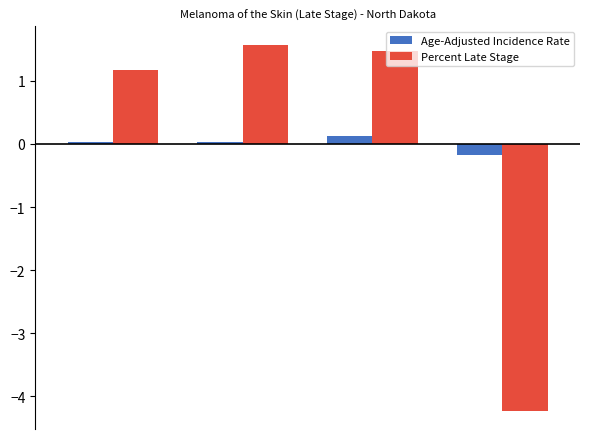

What is the minimum value shown in the chart?

-4.2